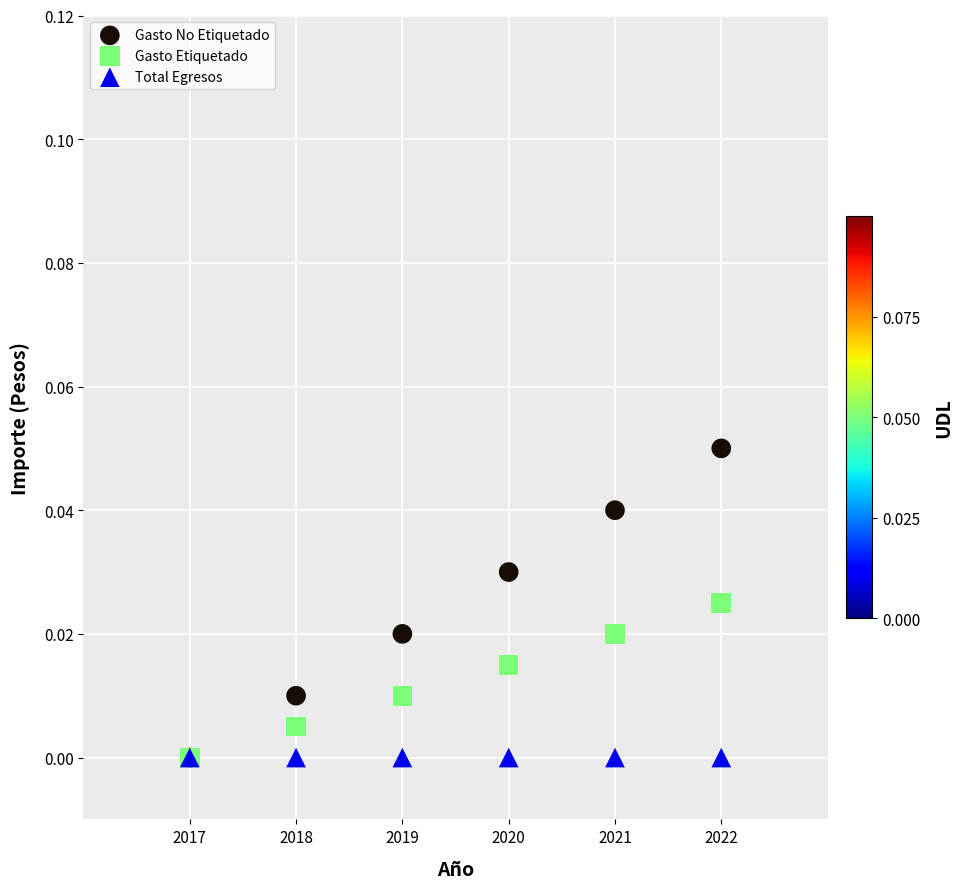

Which series contains the highest Y value?

Gasto No Etiquetado